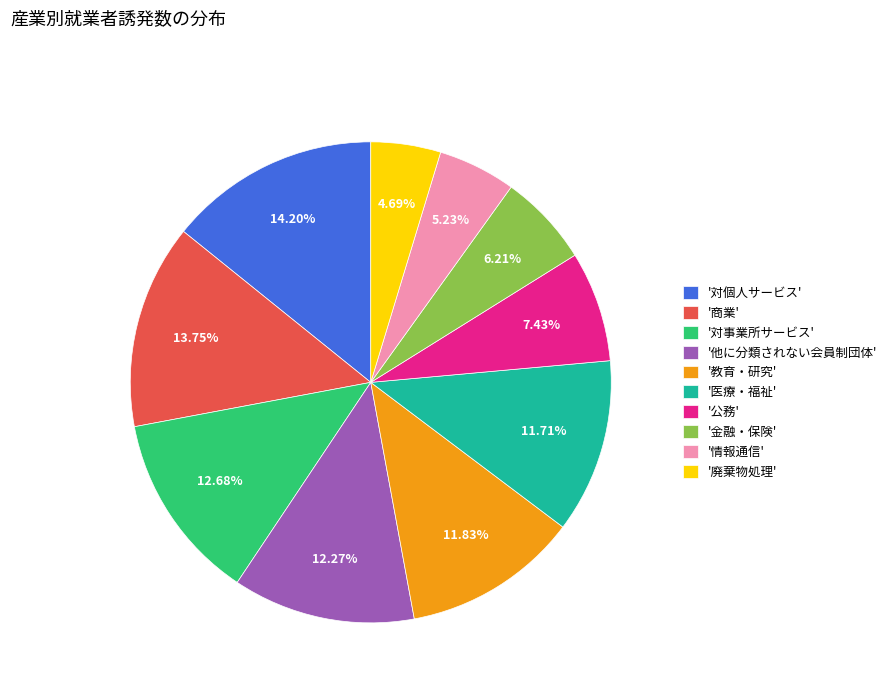

Is the sum of '金融・保険' and '商業' greater than half?

No